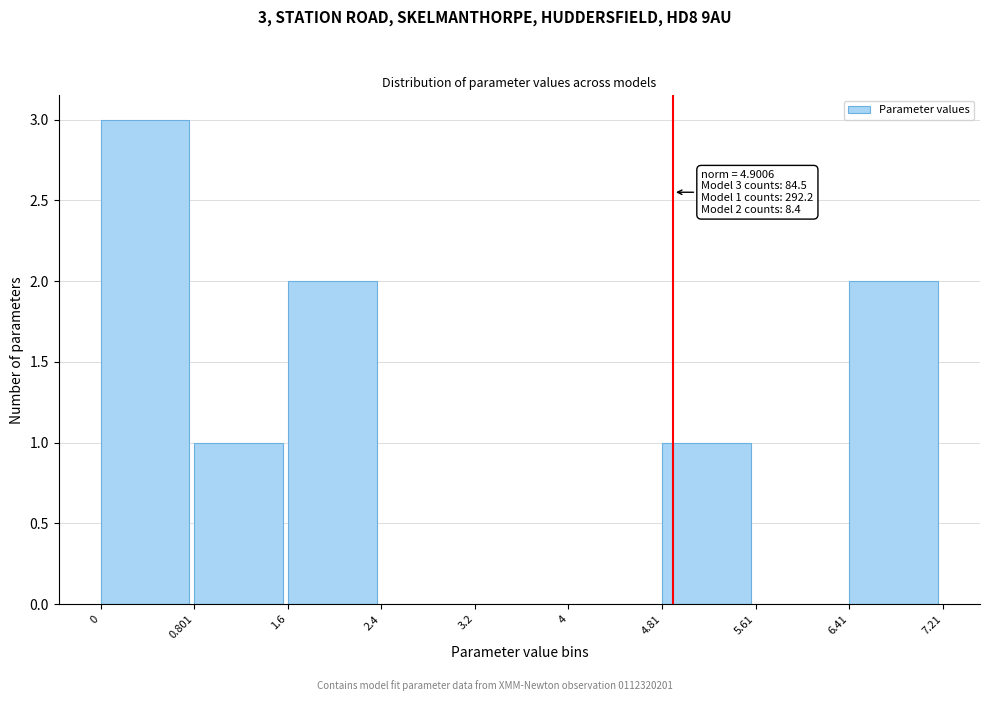

Which range on the x-axis has the tallest bar?

0 to 0.801